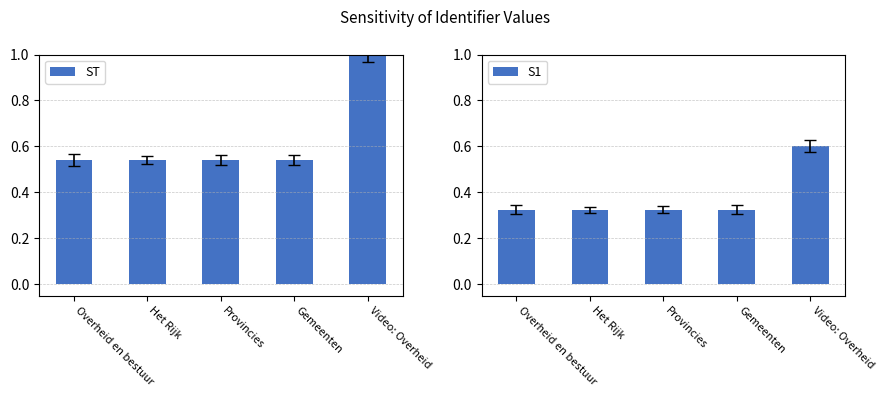

Rank the categories by S1 value from lowest to highest.

Overheid en bestuur, Het Rijk, Provincies, Gemeenten, Video: Overheid